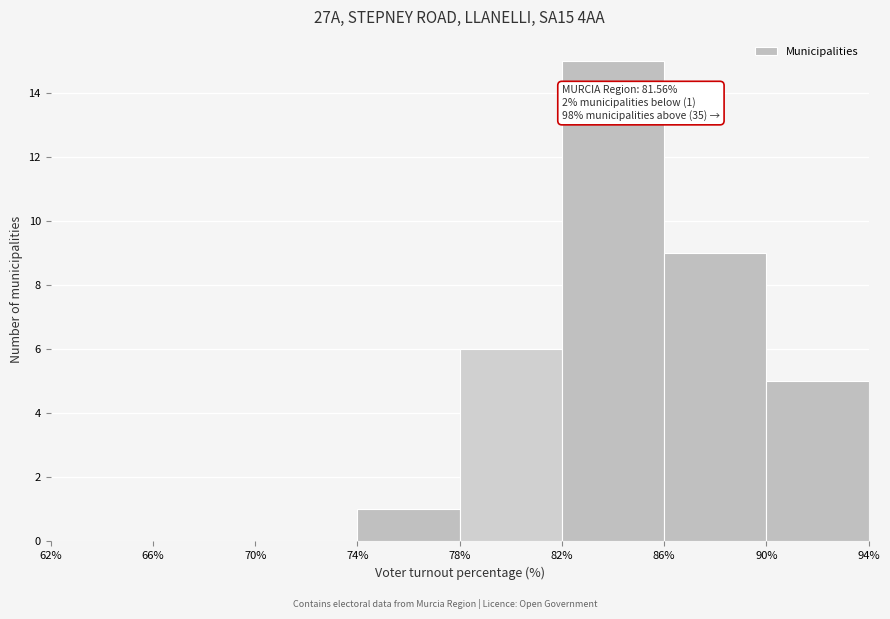

Over which range of the x-axis is the bar tallest?

82% to 86%